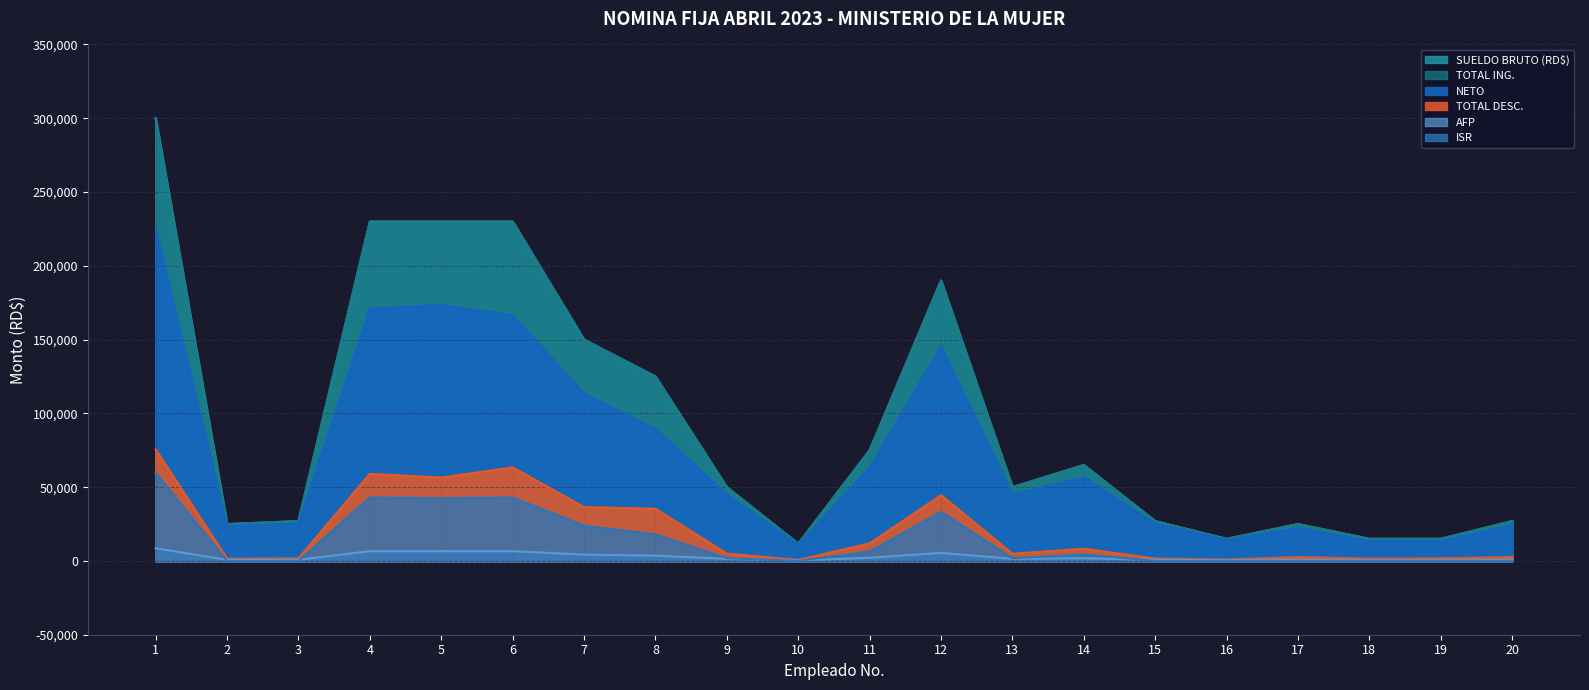

What are all the series names shown in the legend?

SUELDO BRUTO (RD$), TOTAL ING., TOTAL DESC., NETO, AFP, ISR